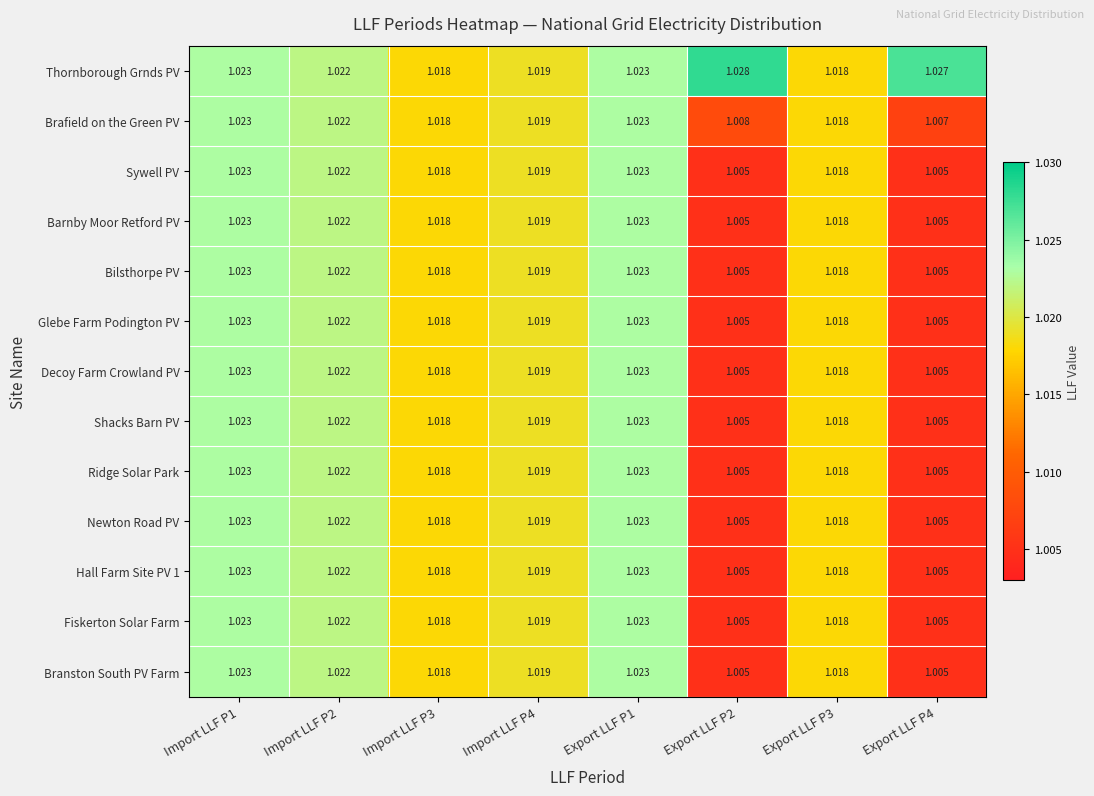

Which category has the highest value across all series?

Export LLF P2